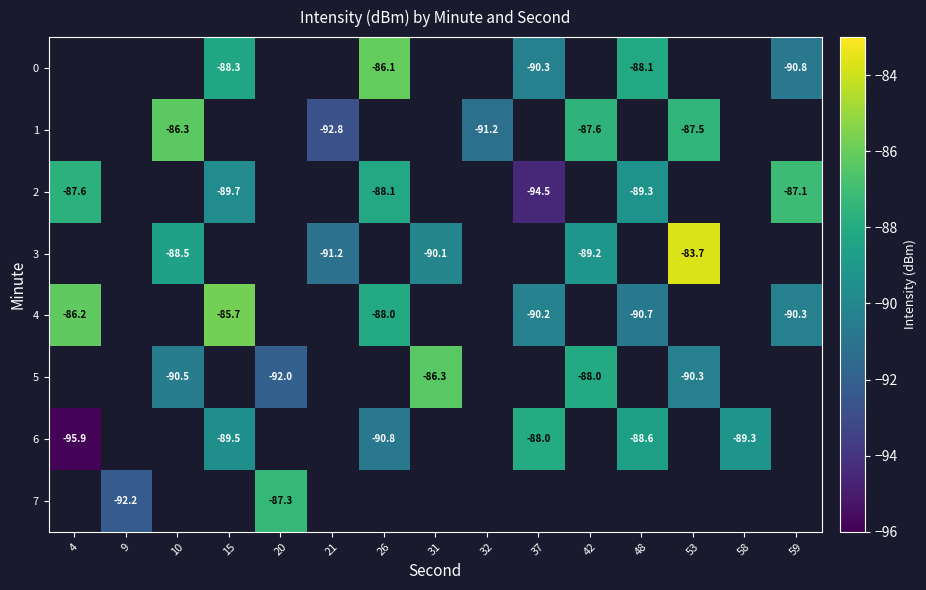

Read the row_1 value at 10.

-86.3